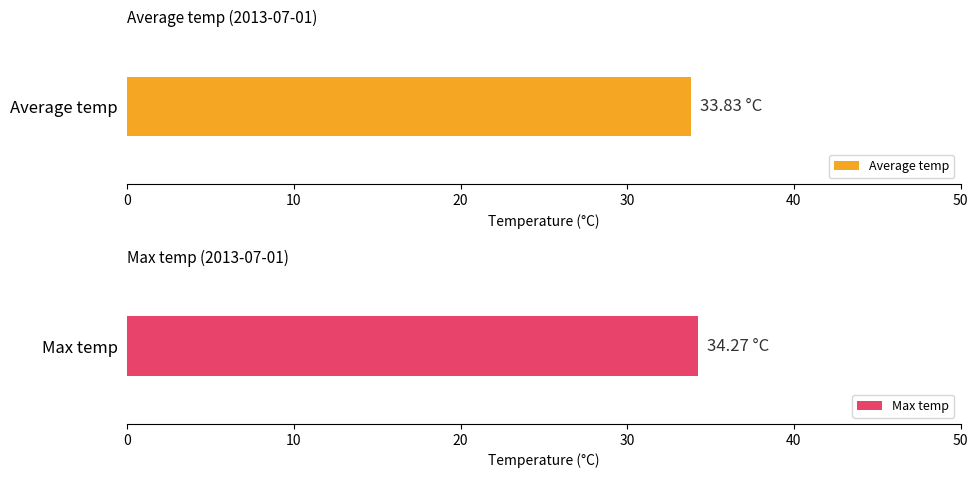

List the series in order of their overall mean, lowest first.

Average temp, Max temp